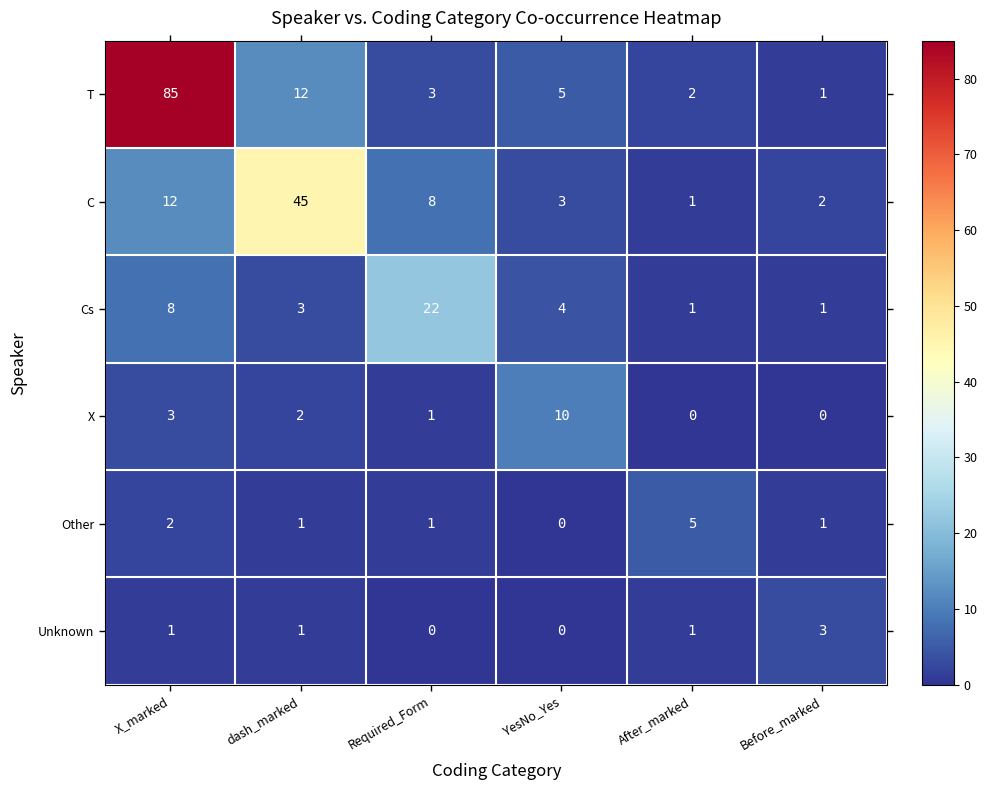

What is the sum of all Cs values?

39